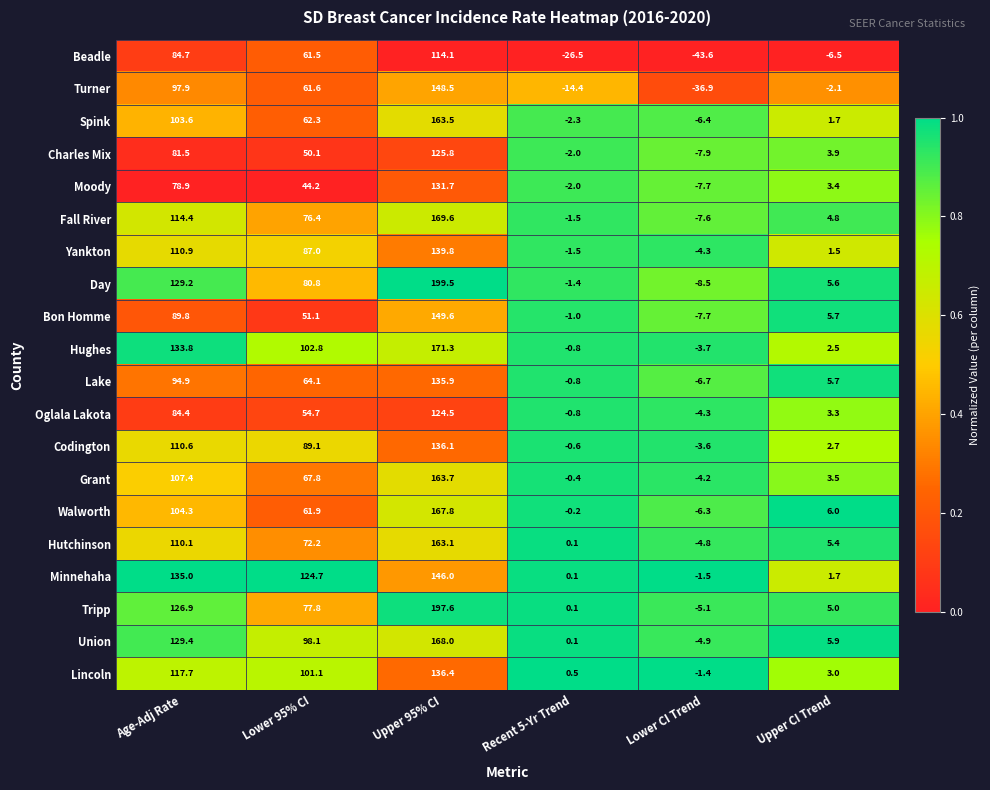

What is the approximate value of Tripp at Upper 95% CI?

197.6